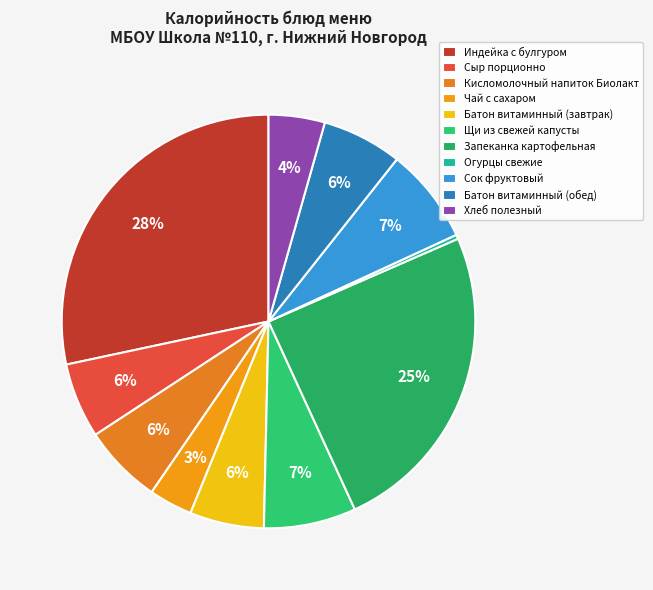

To the nearest percent, what percentage of the pie is Батон витаминный (завтрак)?

6%